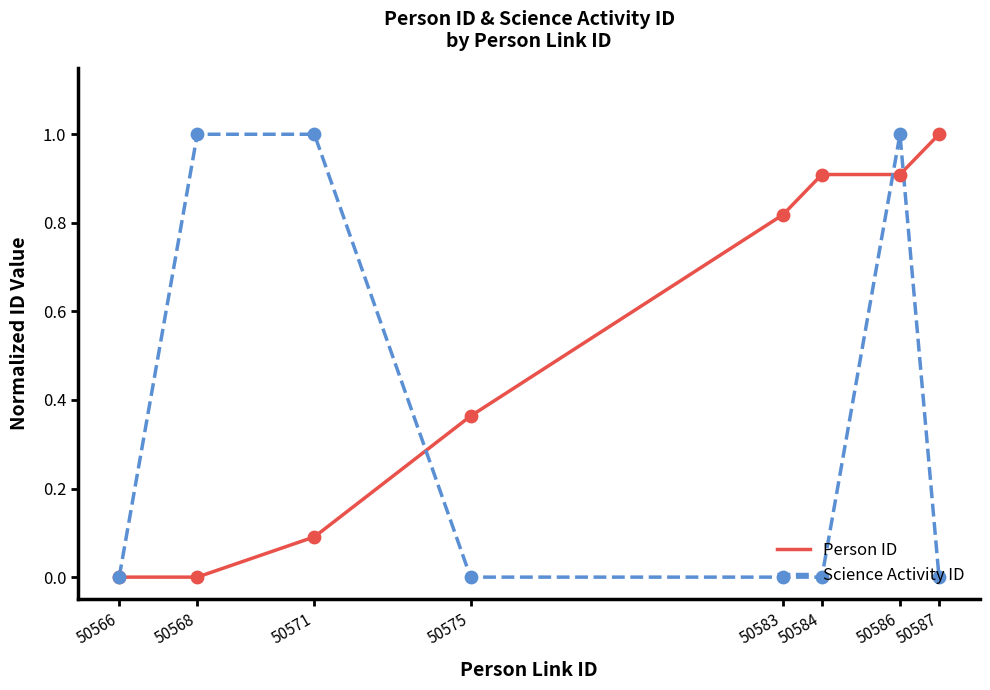

Which series changed the most between 50584 and 50586?

Science Activity ID